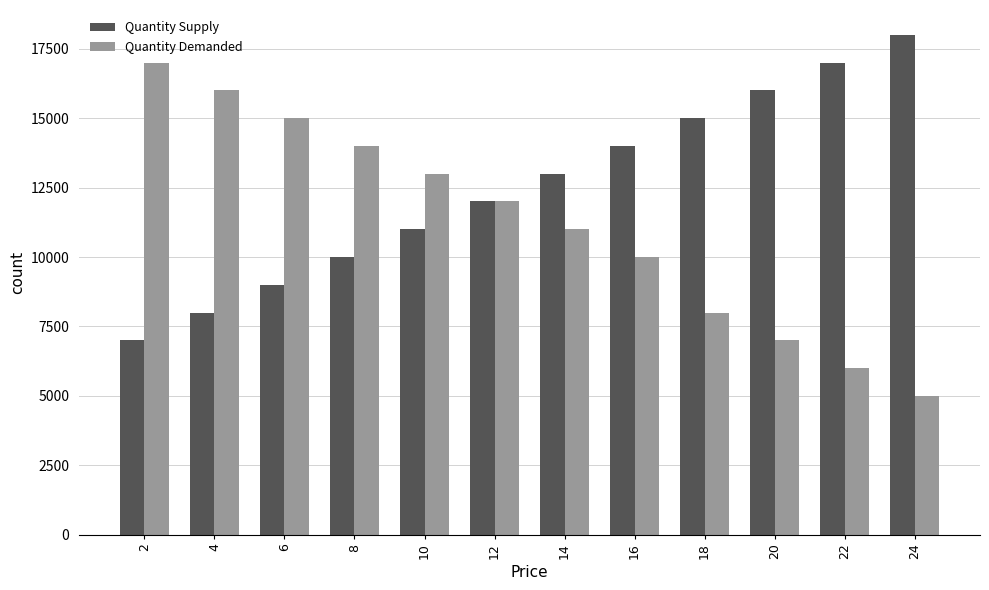

List the series in order of their overall mean, highest first.

Quantity Supply, Quantity Demanded